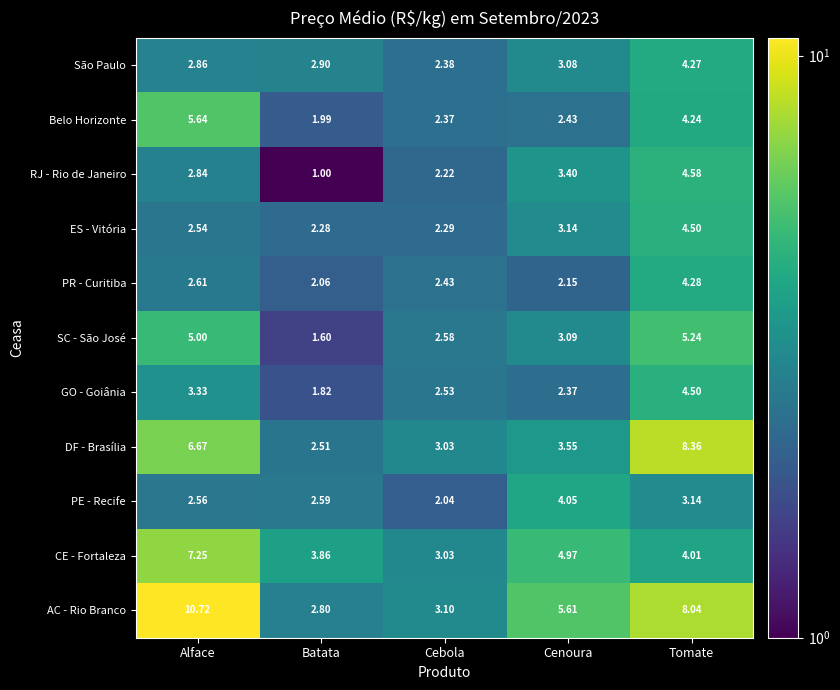

Which series has the largest range (max minus min)?

AC - Rio Branco